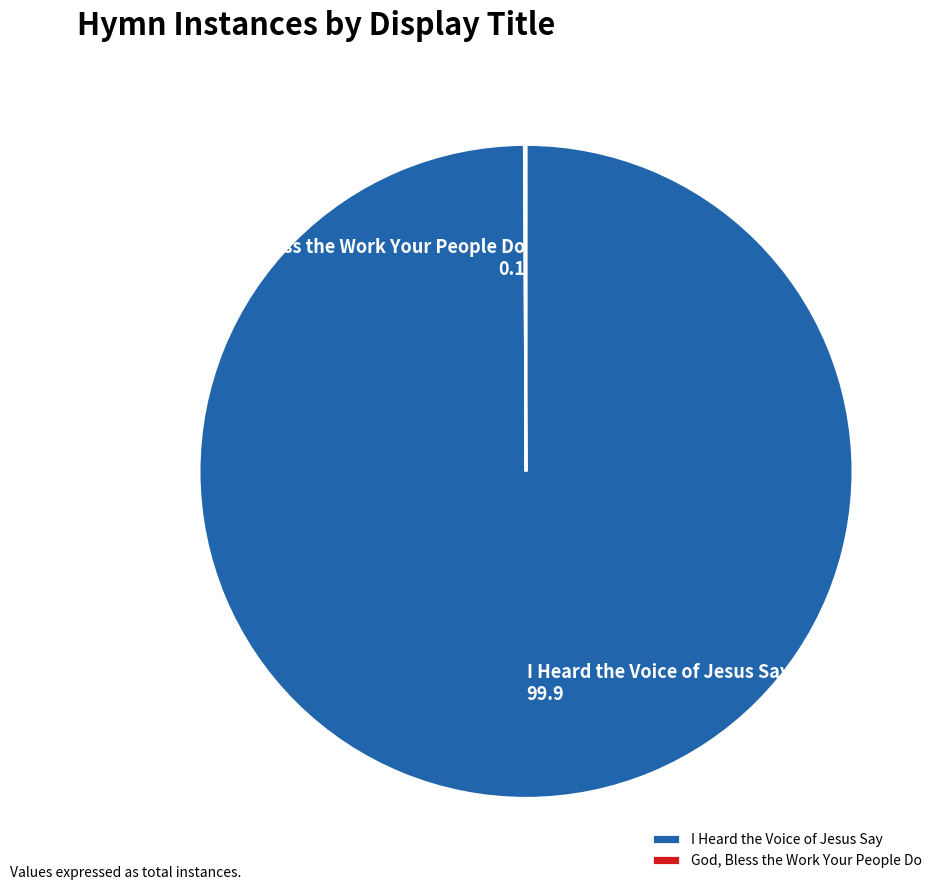

Which category has the biggest portion of the pie?

I Heard the Voice of Jesus Say